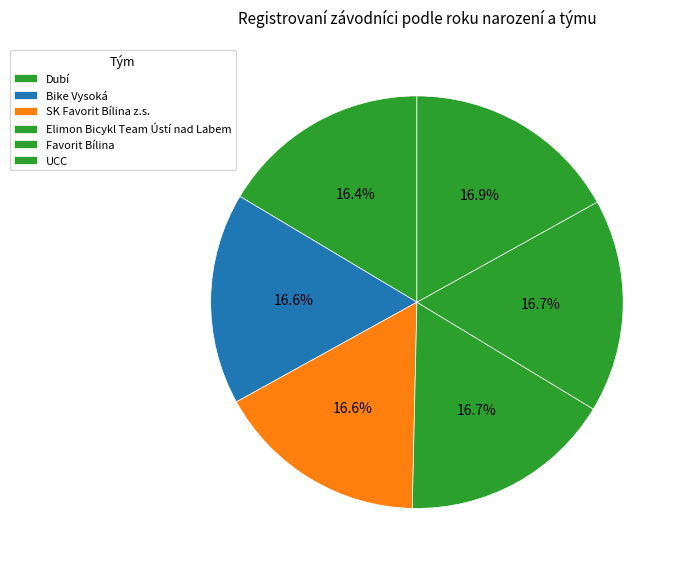

Approximately how many times larger is the value at UCC compared to Favorit Bílina?

1.0